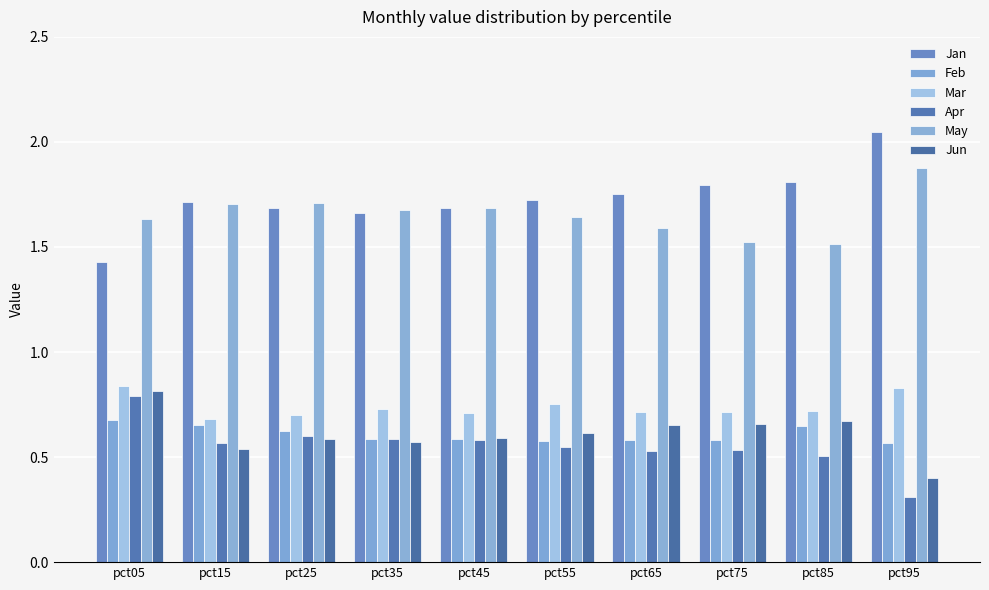

How many bars are there in total?

60